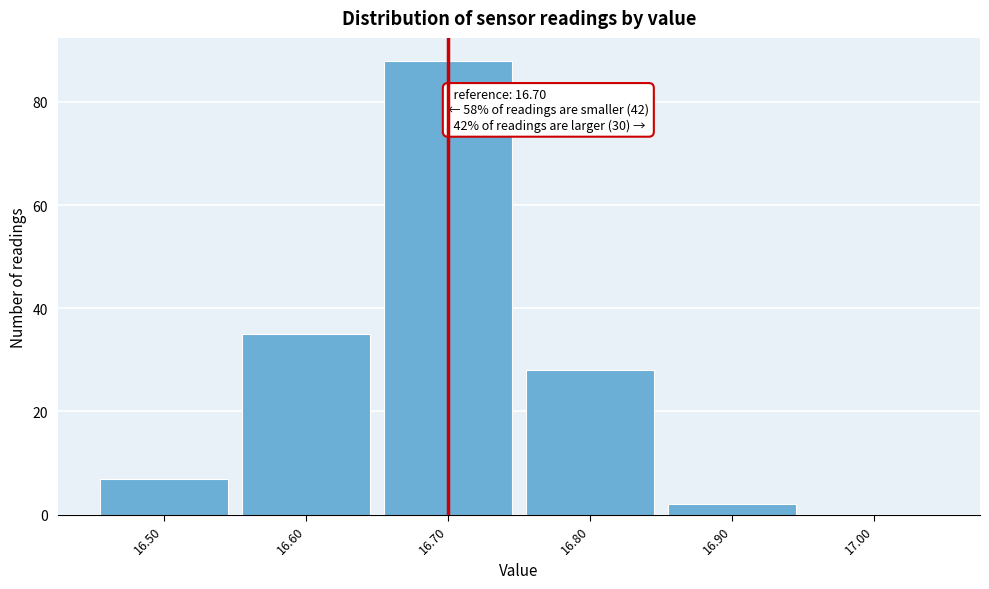

Over which range of the x-axis is the bar tallest?

16.65 to 16.75